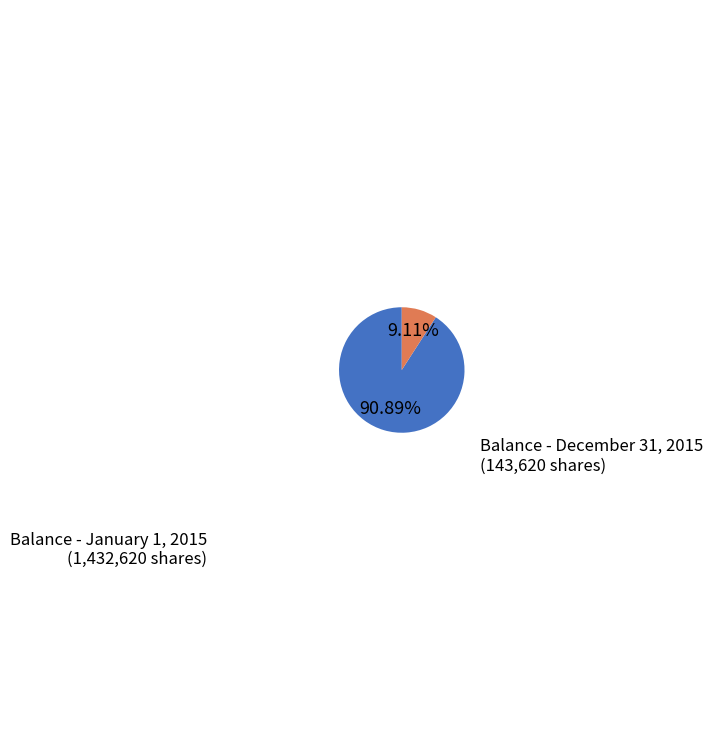

Is there a majority slice in this chart?

Yes